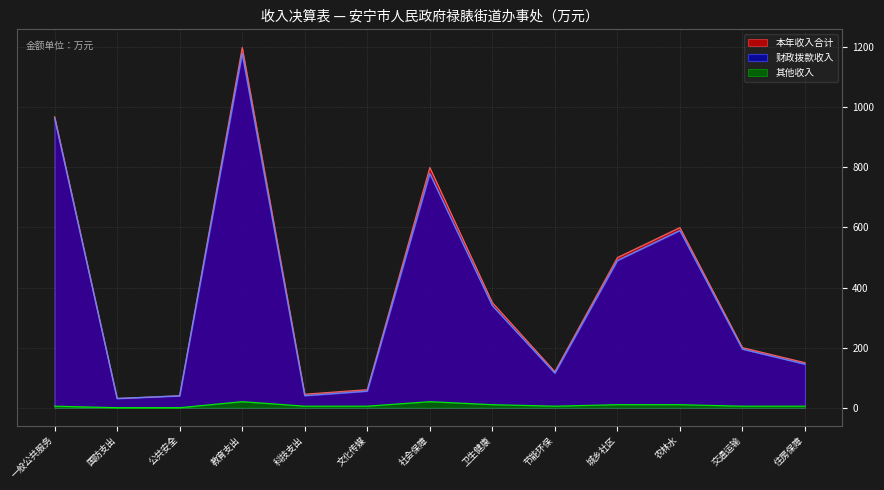

Between 节能环保 and 农林水, which series saw the biggest shift?

本年收入合计